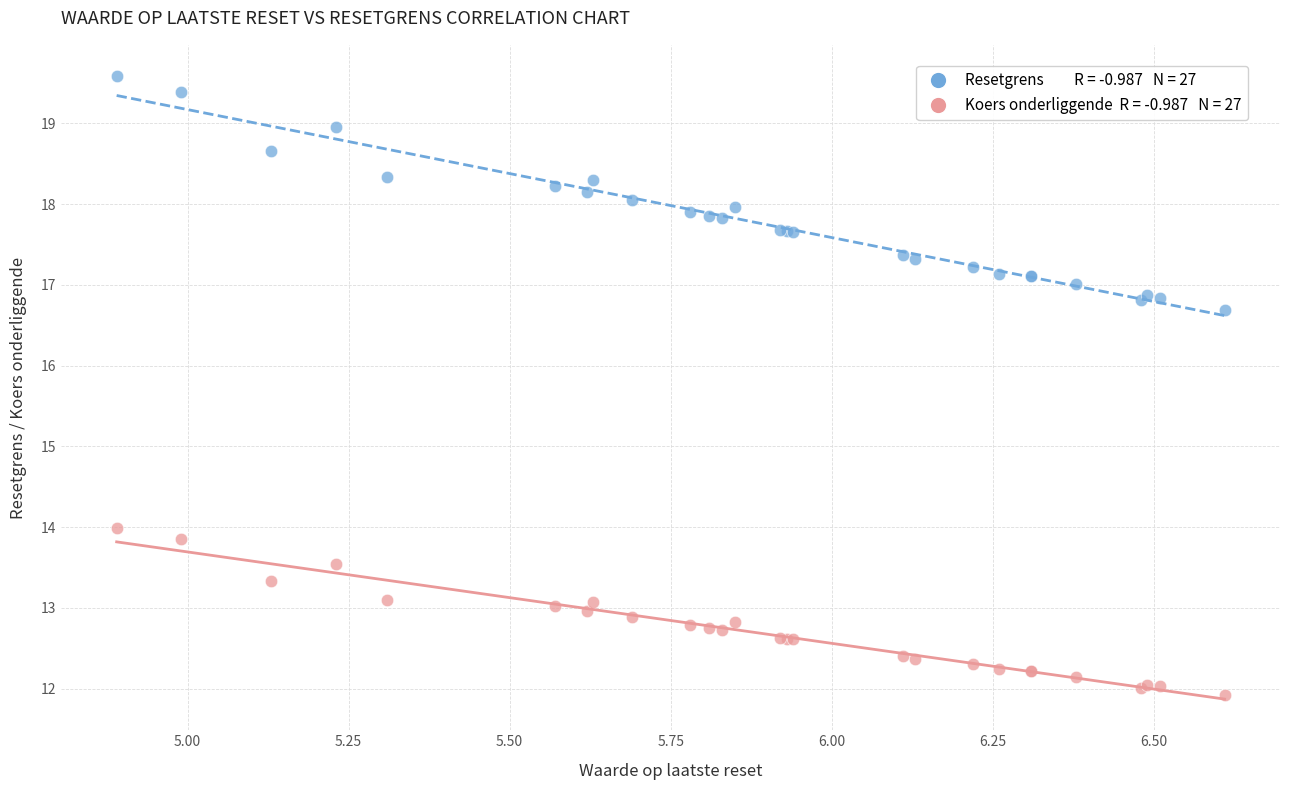

Across all series, what Y value is closest to 15?

14.0